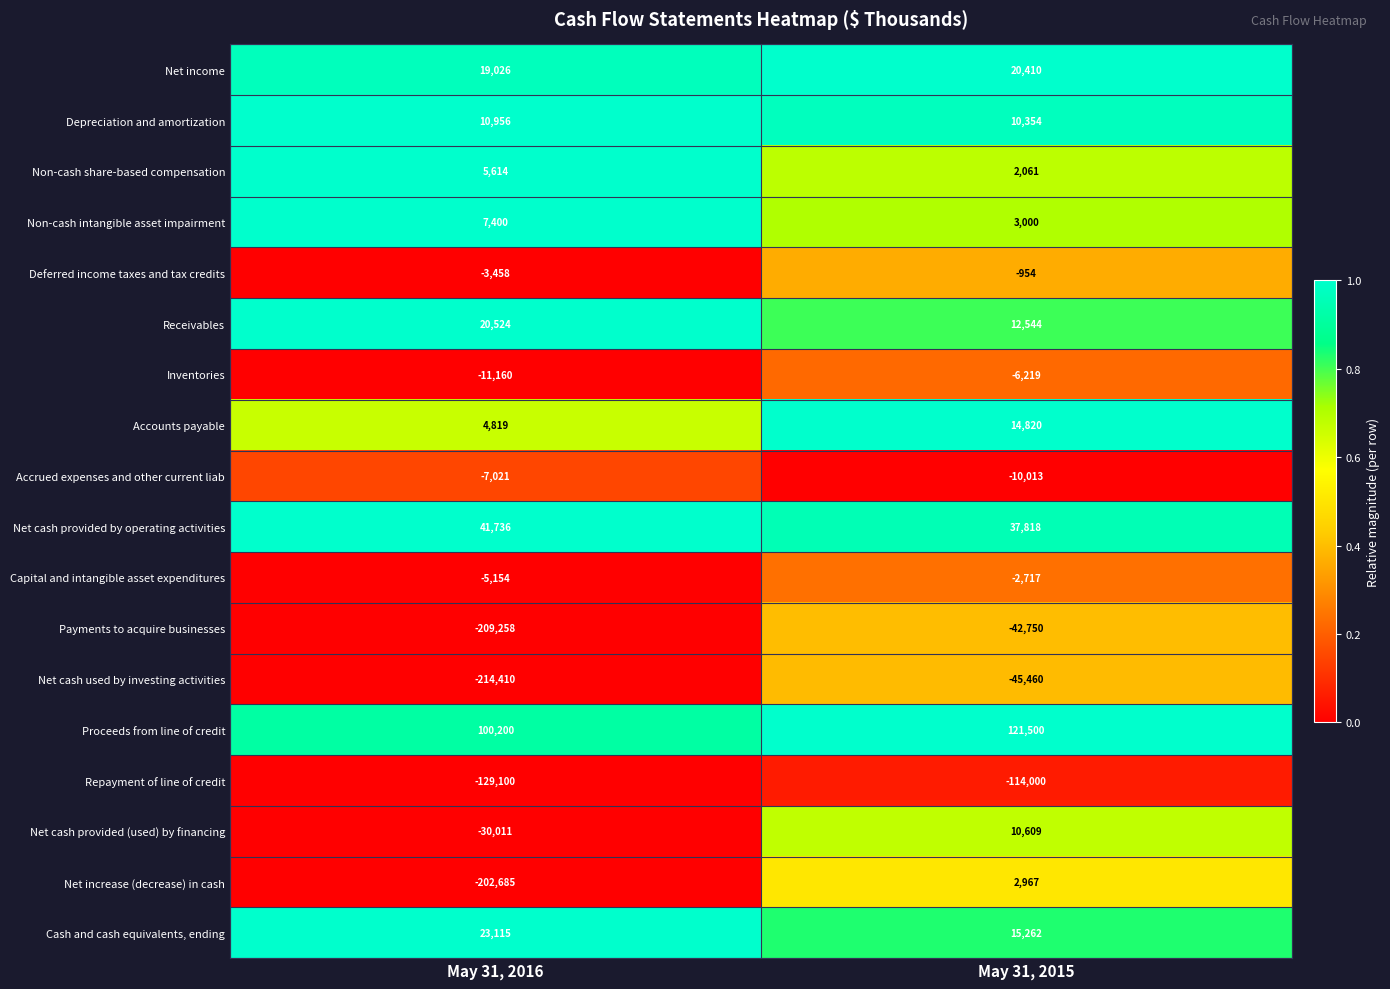

The value of Depreciation and amortization at May 31, 2016 is 10956. True or false?

True